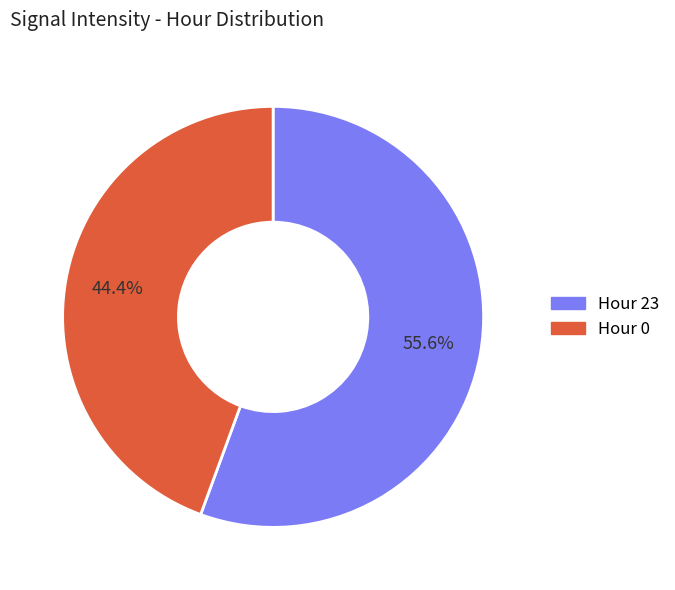

How many slices are in this pie chart?

2